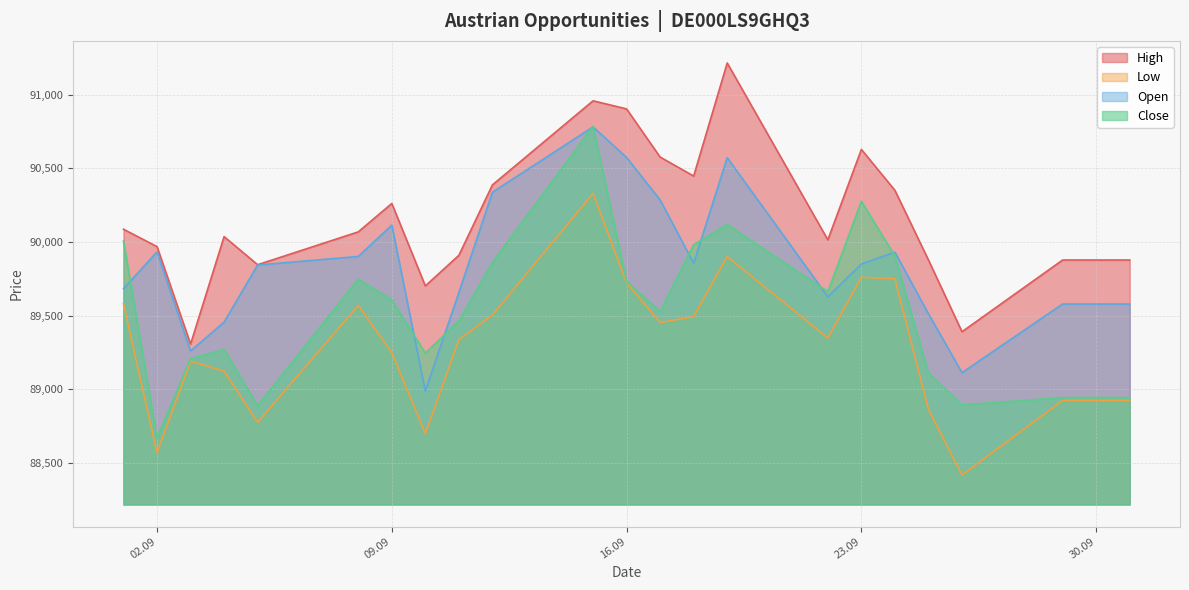

At which label does Low reach its peak?

15.09.2025